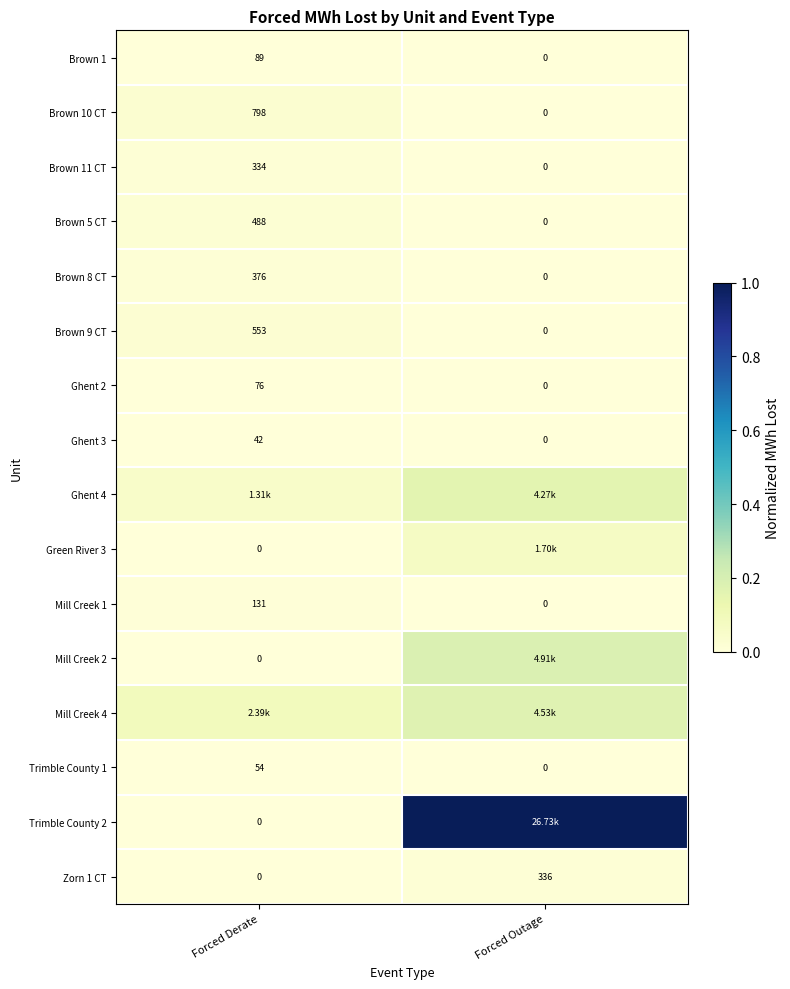

Is the value of Brown 5 CT at Forced Outage greater than the value of Ghent 2 at Forced Derate?

No